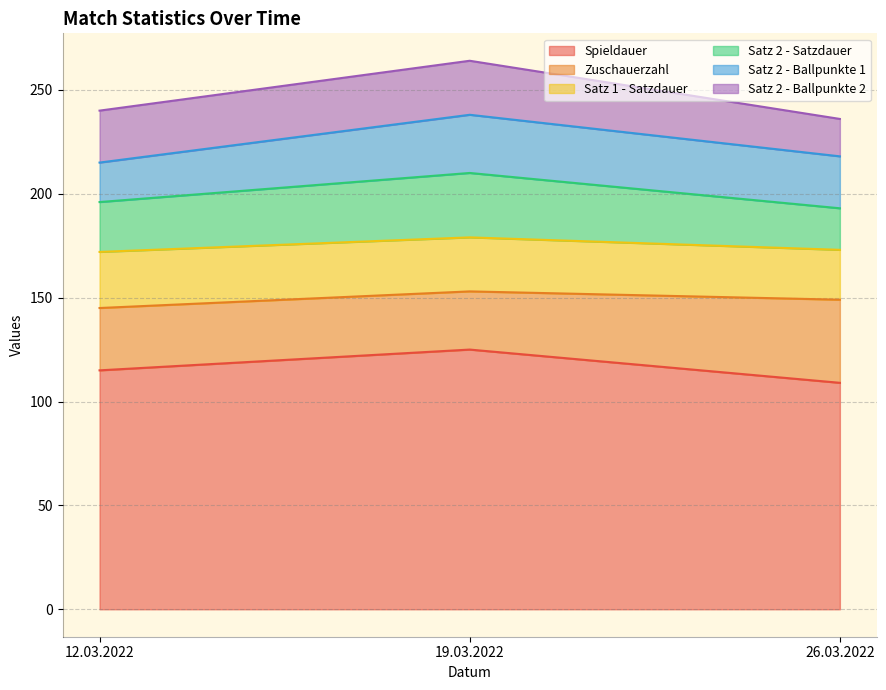

At which category is the sum across all series the highest?

19.03.2022